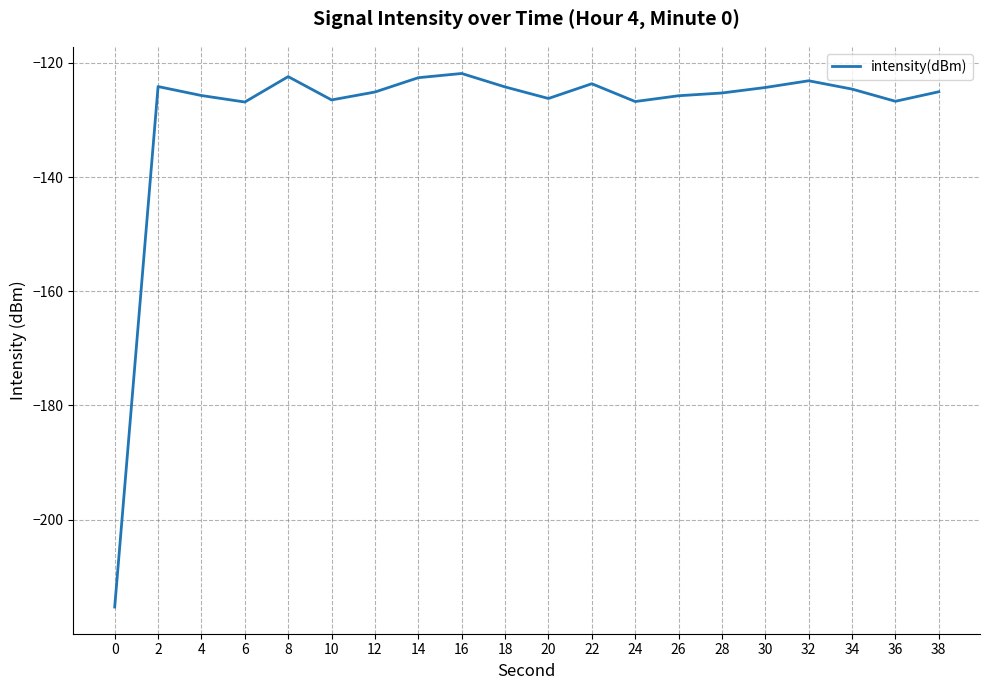

Between 6 and 18, which is larger?

18